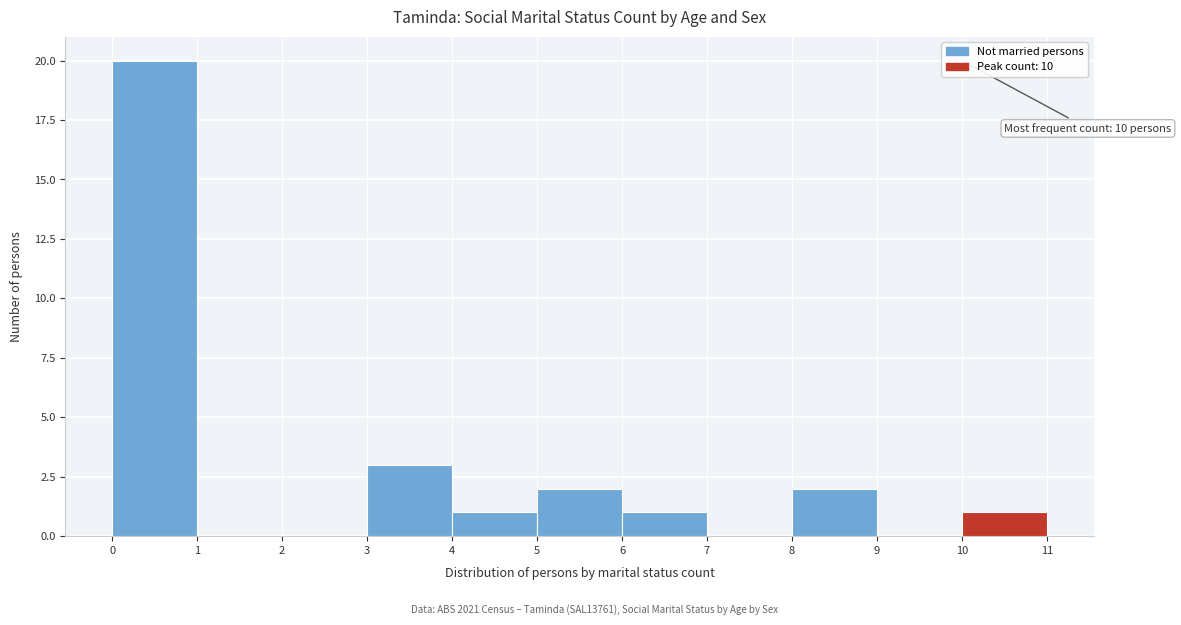

Which range on the x-axis has the tallest bar?

0 to 1